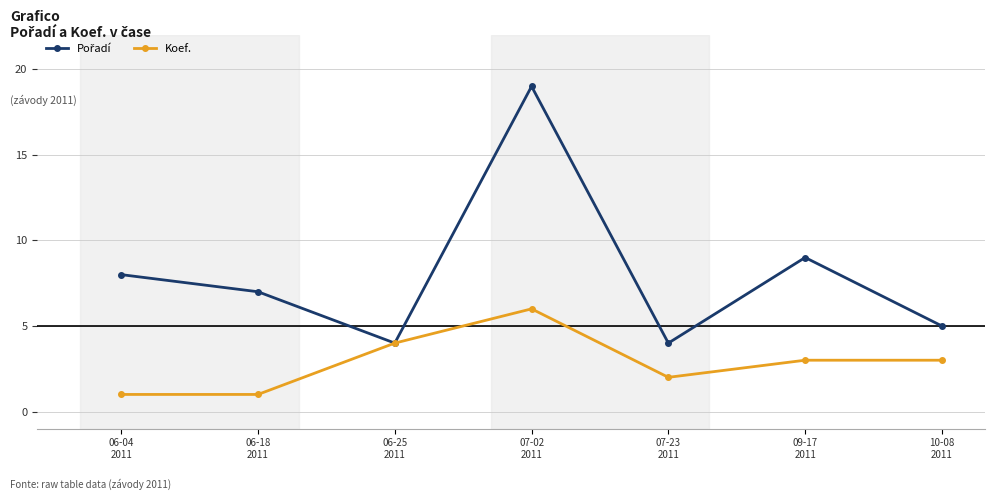

What is the greatest value displayed?

19